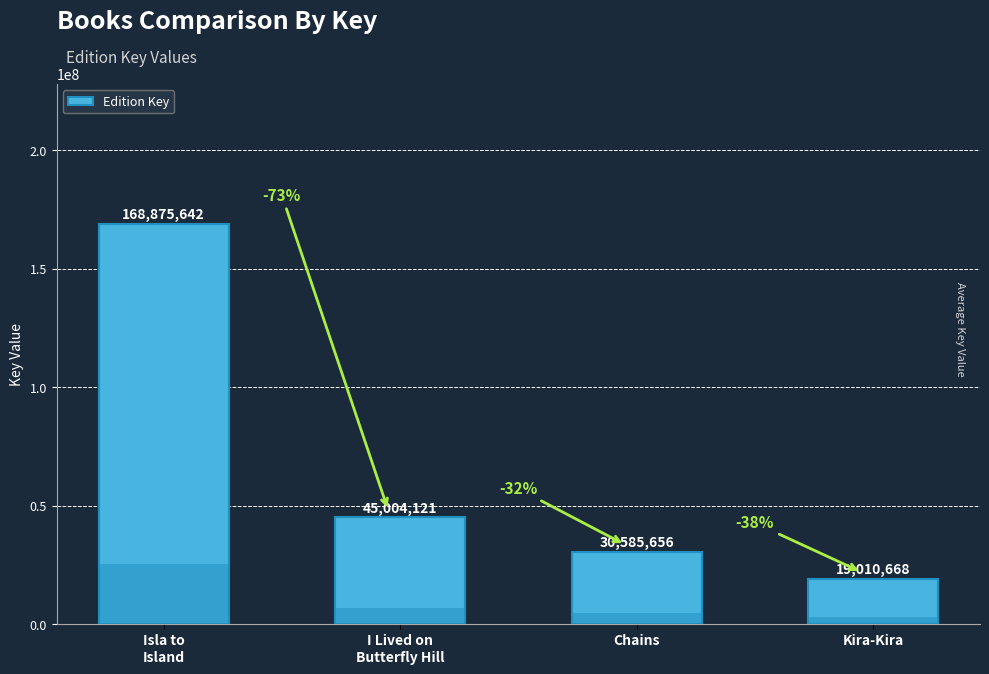

Reading left to right, what are all the values shown in this chart?

168875642	45004121	30585656	19010668